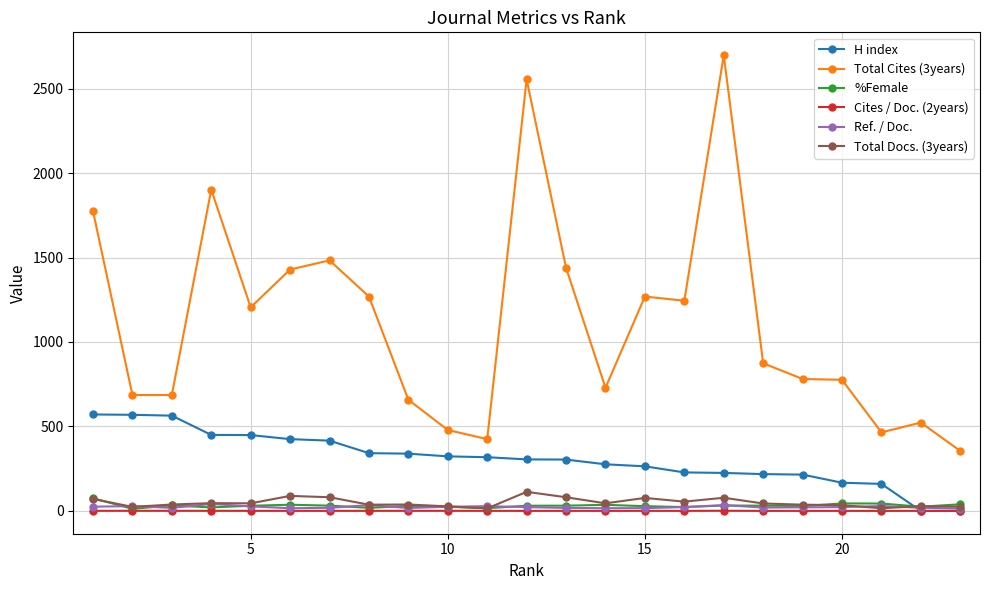

Which series has the widest spread of values?

Total Cites (3years)